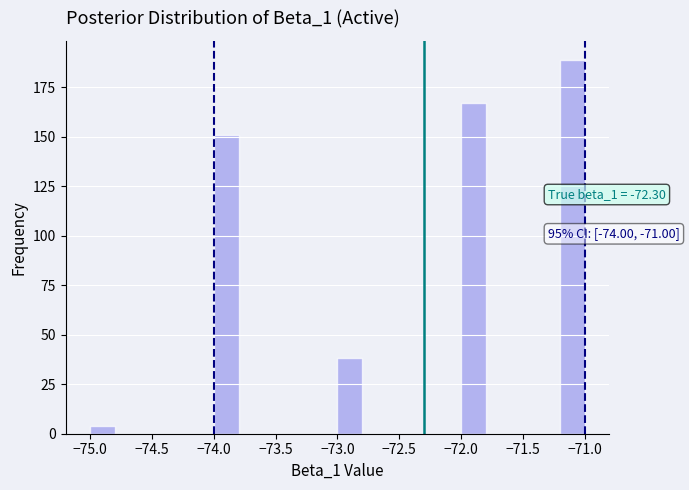

Which range on the x-axis has the tallest bar?

-71.2 to -71.0